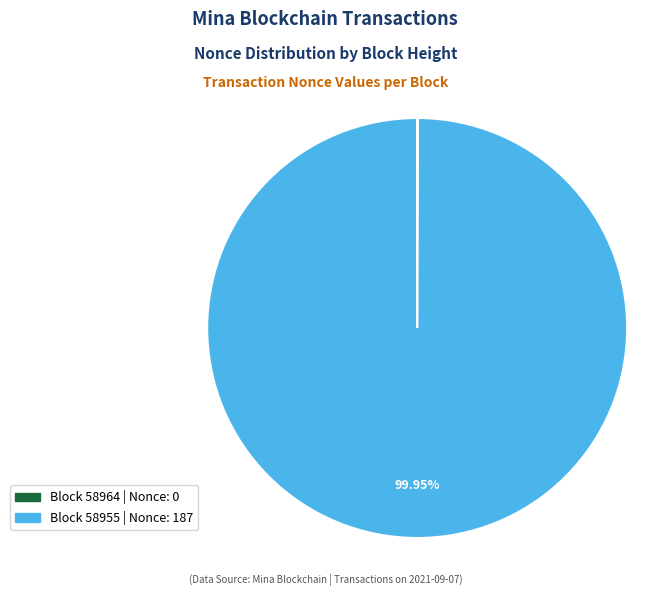

Is there any slice that represents more than half of the pie?

Yes